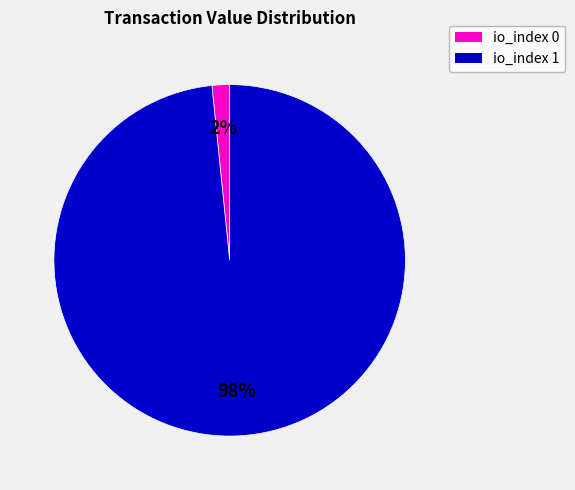

Is there a majority slice in this chart?

Yes